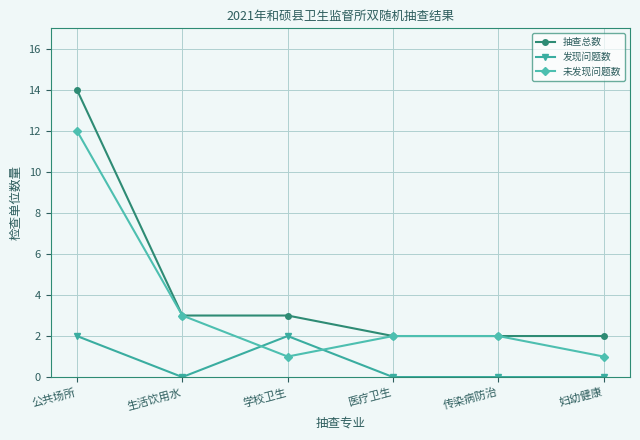

Which series has the largest total across all categories?

抽查总数